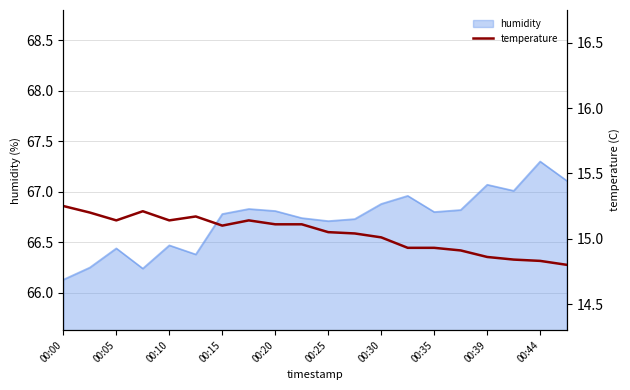

At which label is humidity closest to 66?

00:00